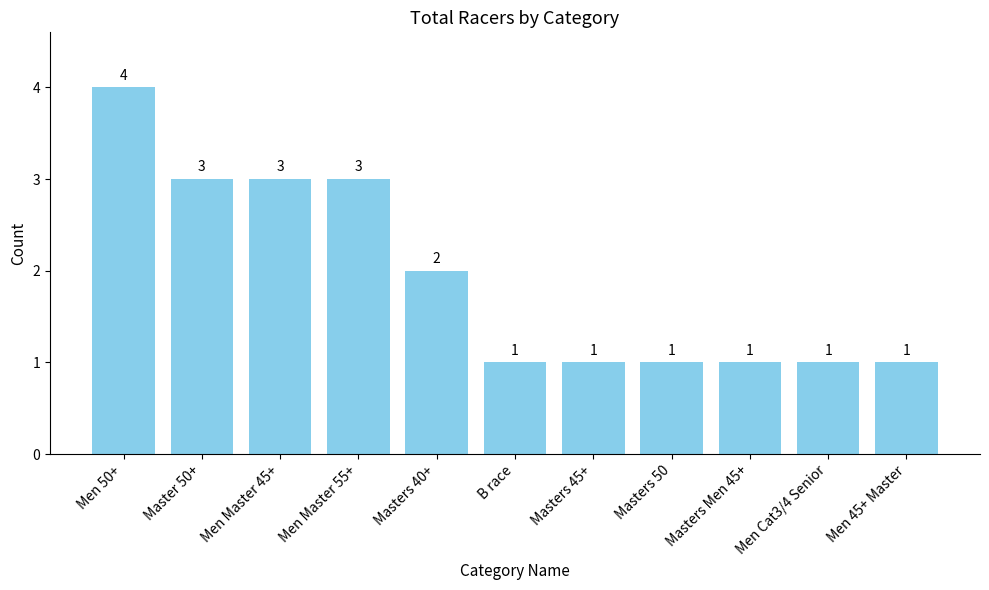

What value does the data have at Masters Men 45+?

1